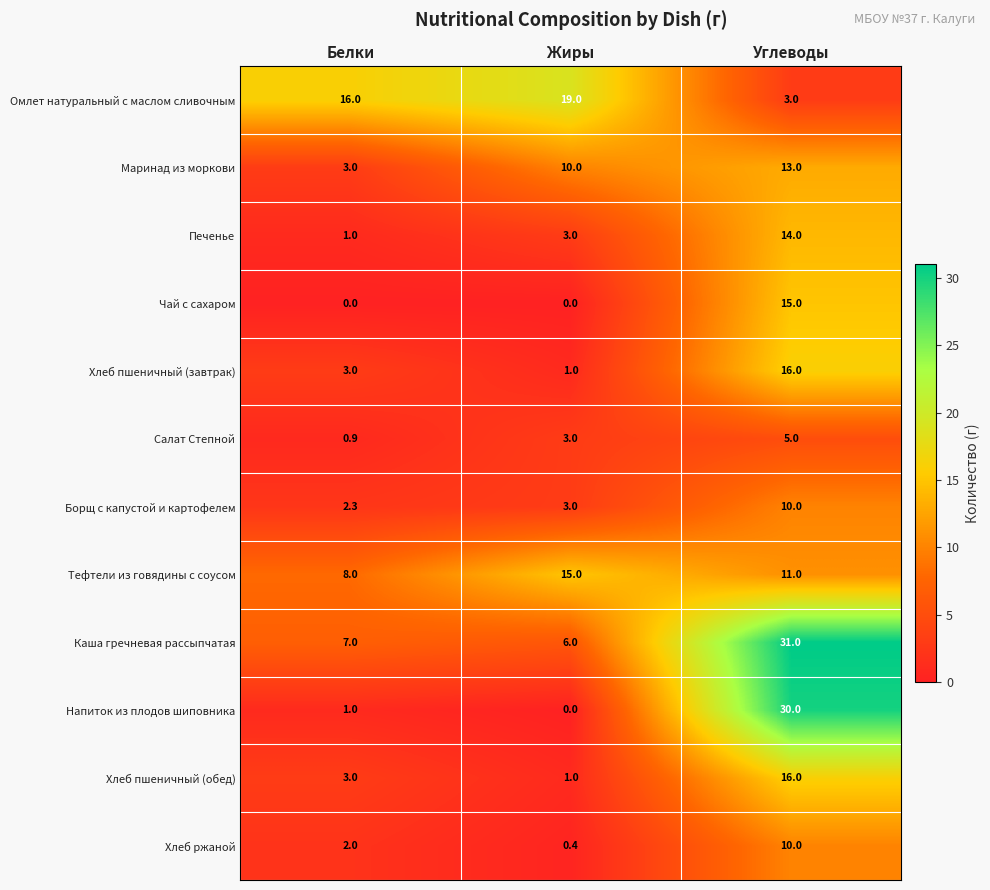

What is the total value across all series at Углеводы?

174.0